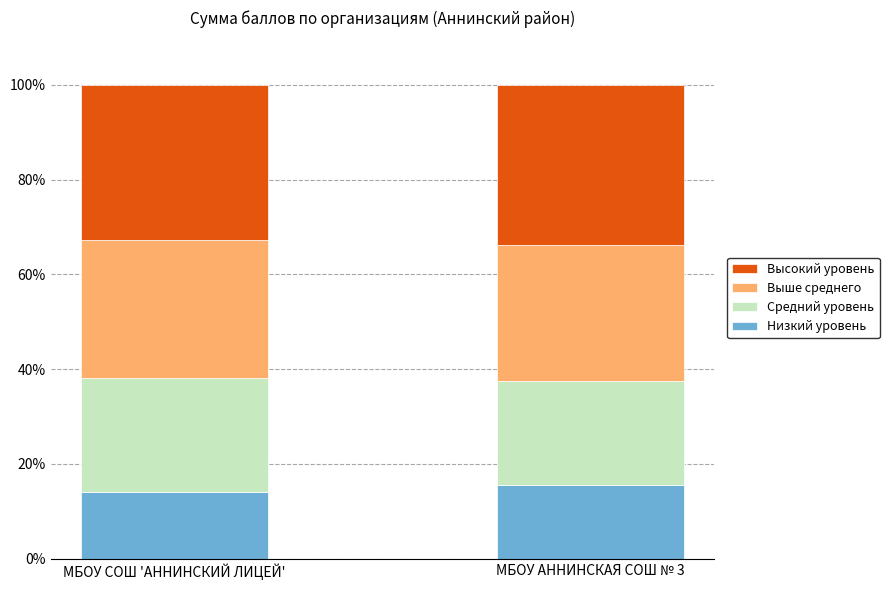

Reading left to right, transcribe the values for Низкий уровень.

14.1	15.4